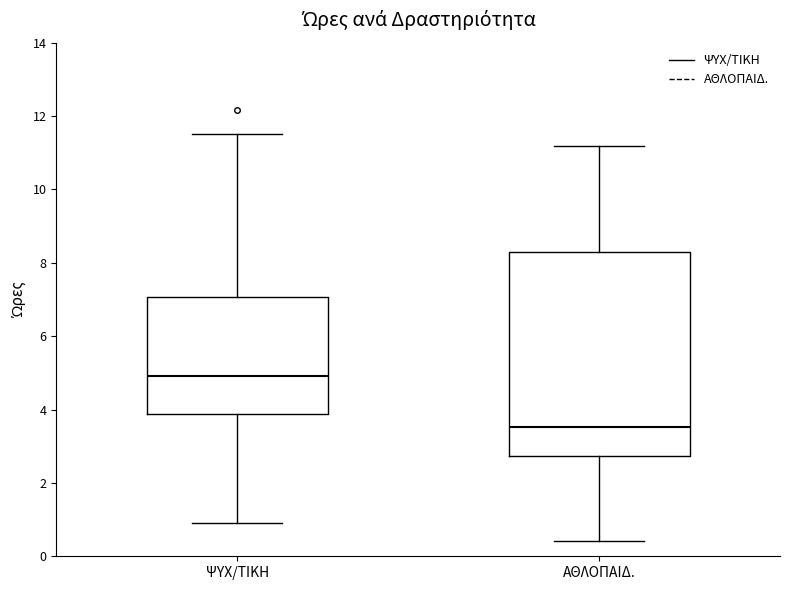

Reading left to right, read every box against the y-axis: the position of its median line, the range the box covers, and the ends of its whiskers. The values are not printed on the chart, so give them approximately, as read against the axis.

ΨΥΧ/ΤΙΚΗ: median 5.0, box 3.8 to 7.0, whiskers 1.0 to 11.6
ΑΘΛΟΠΑΙΔ.: median 3.6, box 2.8 to 8.4, whiskers 0.4 to 11.2